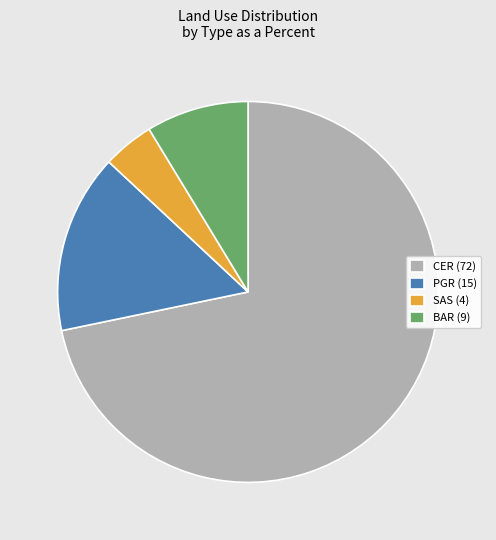

Which has a higher value, CER or SAS?

CER